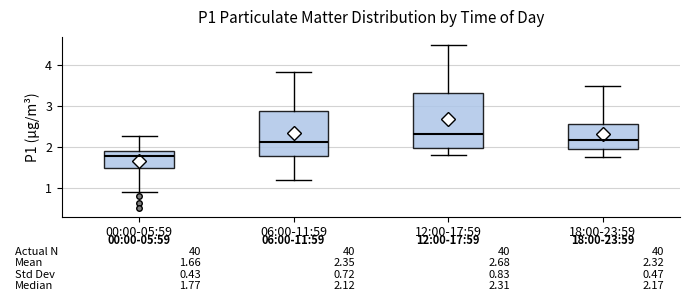

Which box has the lowest median line?

00:00-05:59